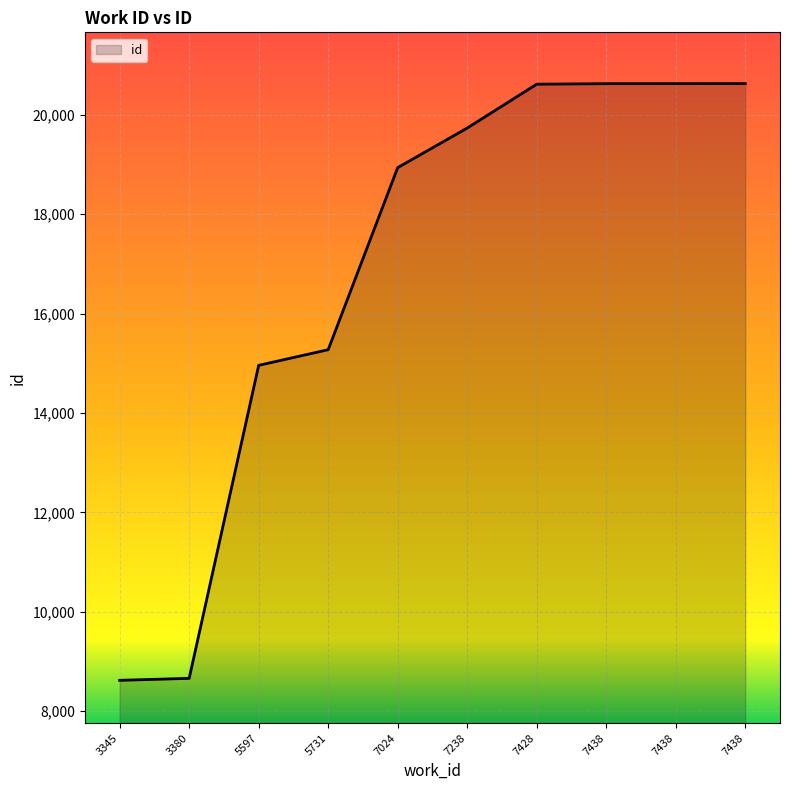

List the labels in order of value, largest first.

7438, 7438, 7438, 7428, 7238, 7024, 5731, 5597, 3380, 3345